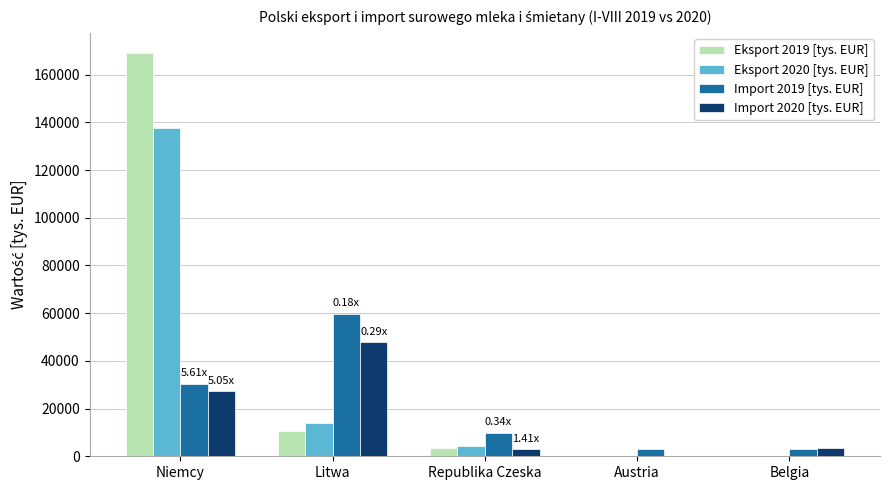

The Import 2019 [tys. EUR] series shows 2928.1 at Belgia. True or false?

True